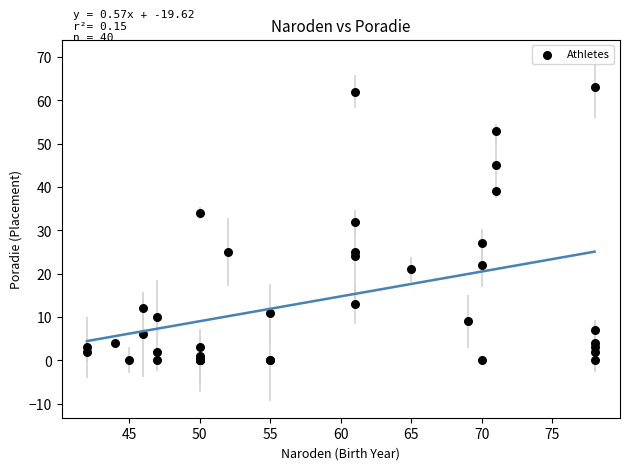

What Y value in the scatter plot is closest to 31?

32